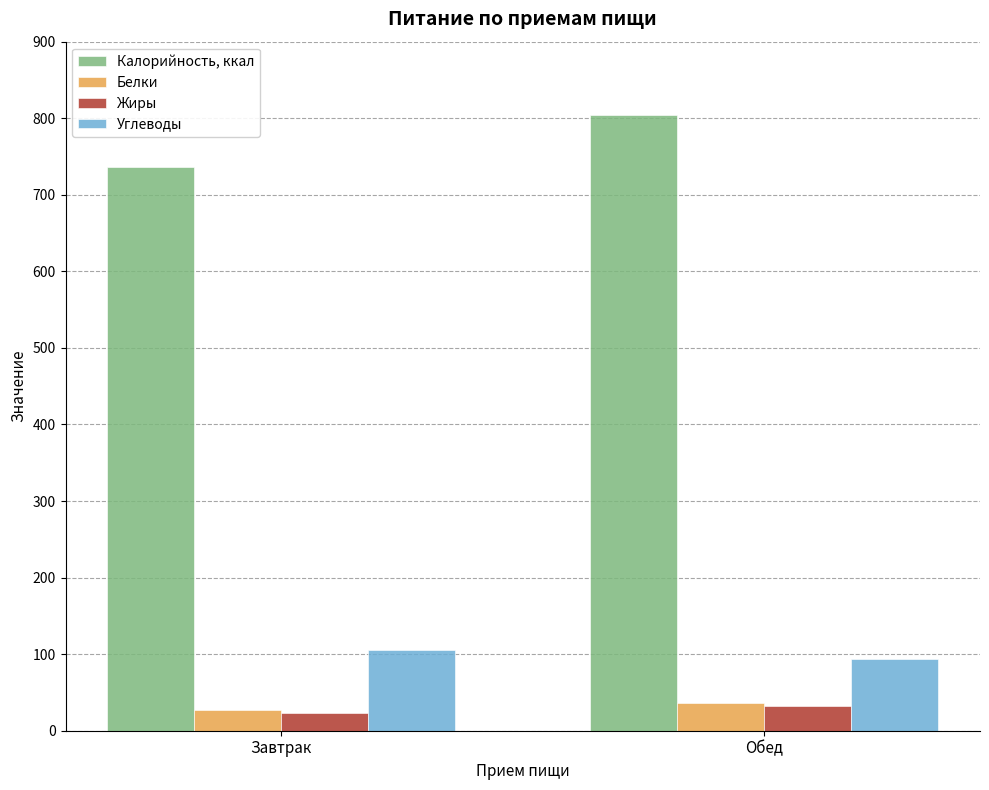

What position from the left is Завтрак?

1